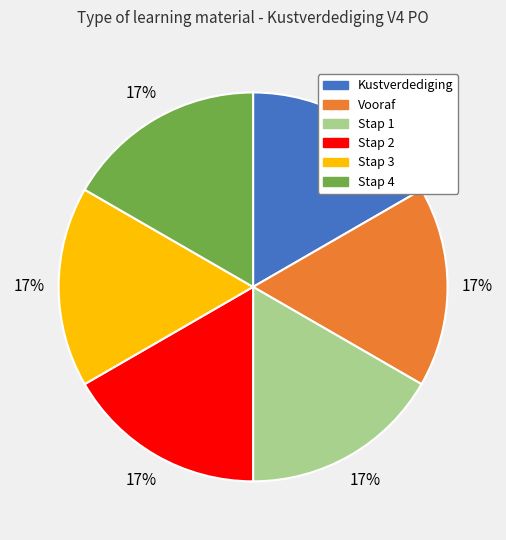

To the nearest percent, what is the average slice percentage?

17%